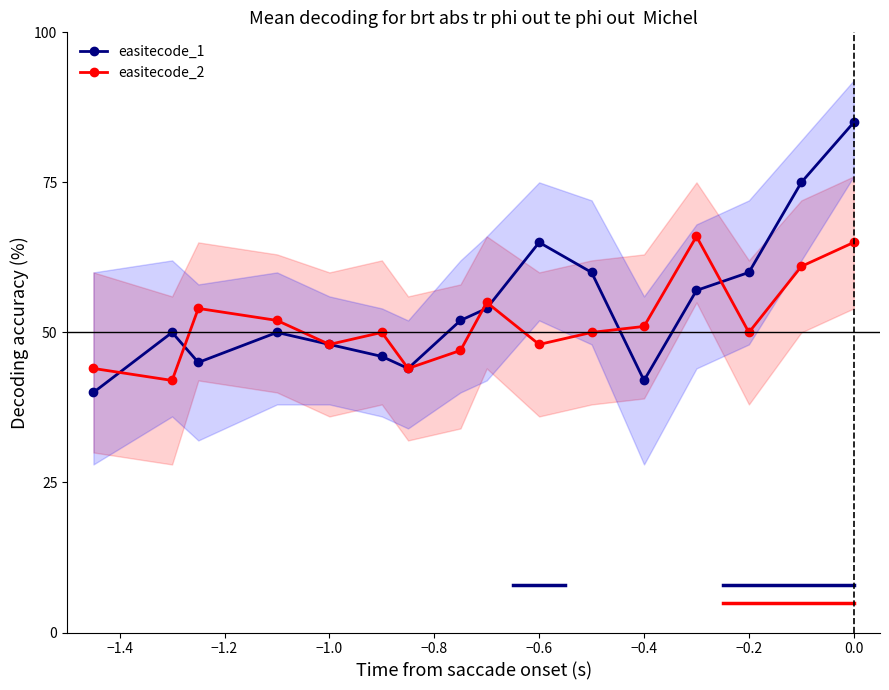

What is the difference between the second highest and second lowest values in the easitecode_1 series?

33